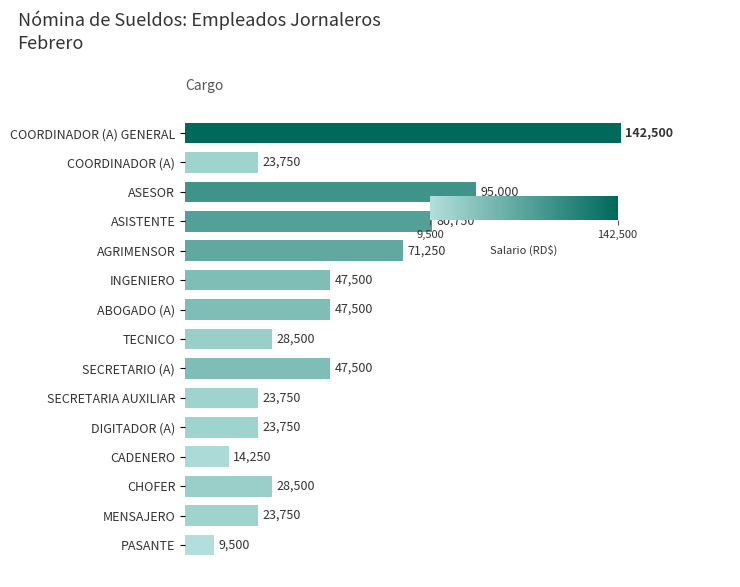

The chart shows a value of 142500 at COORDINADOR (A) GENERAL. True or false?

True